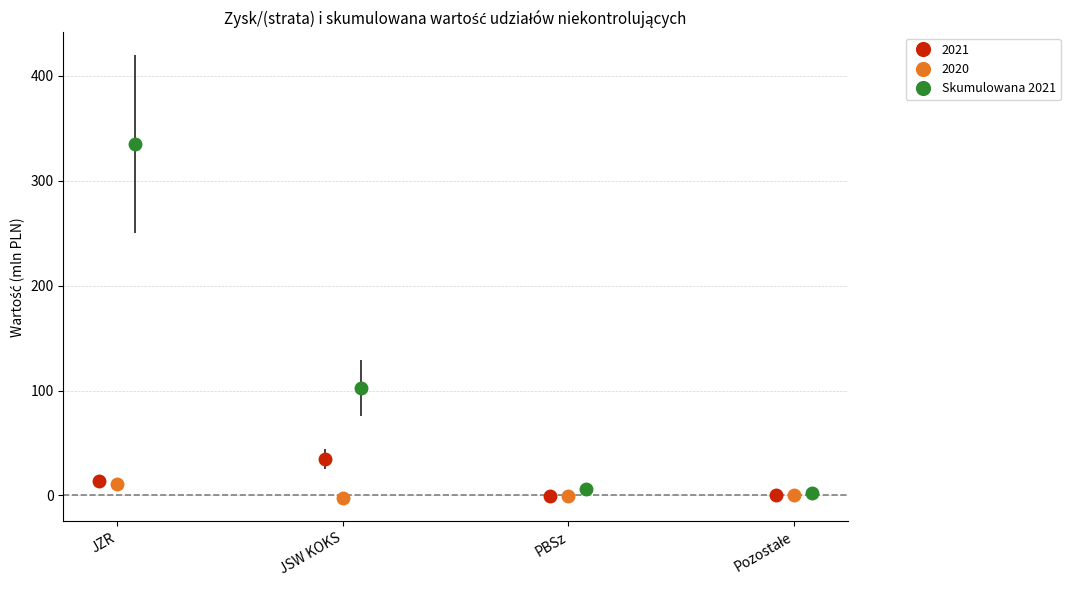

True or false: 2021 has more than 1 interior local peaks.

False